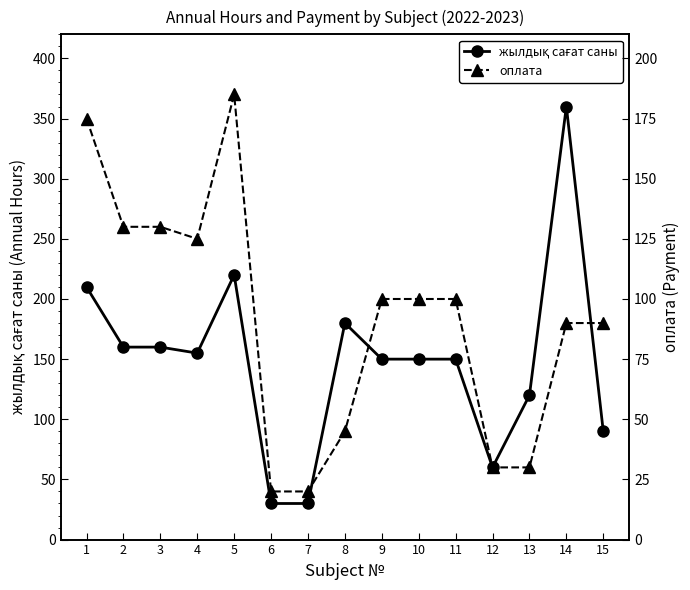

What is the value of the оплата point at the 10th from the left?

100